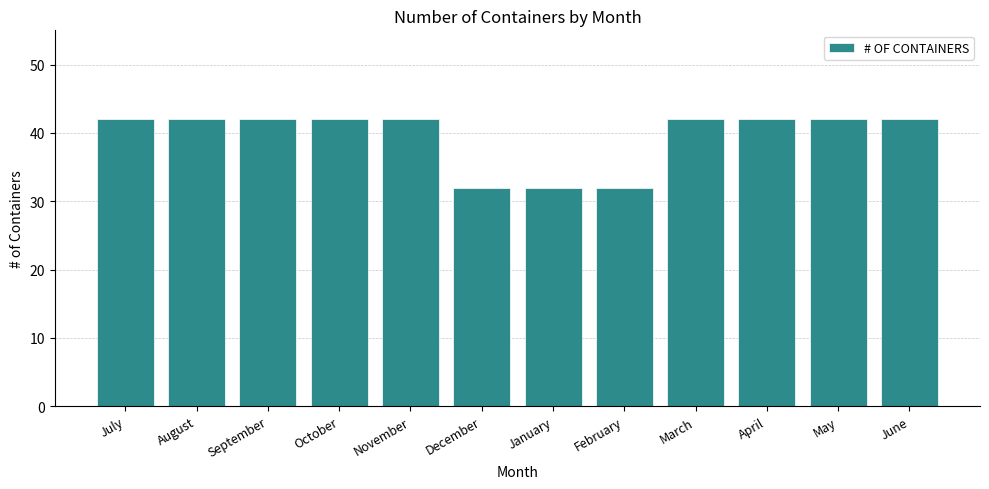

Approximately how many times larger is the value at June compared to May?

1.0